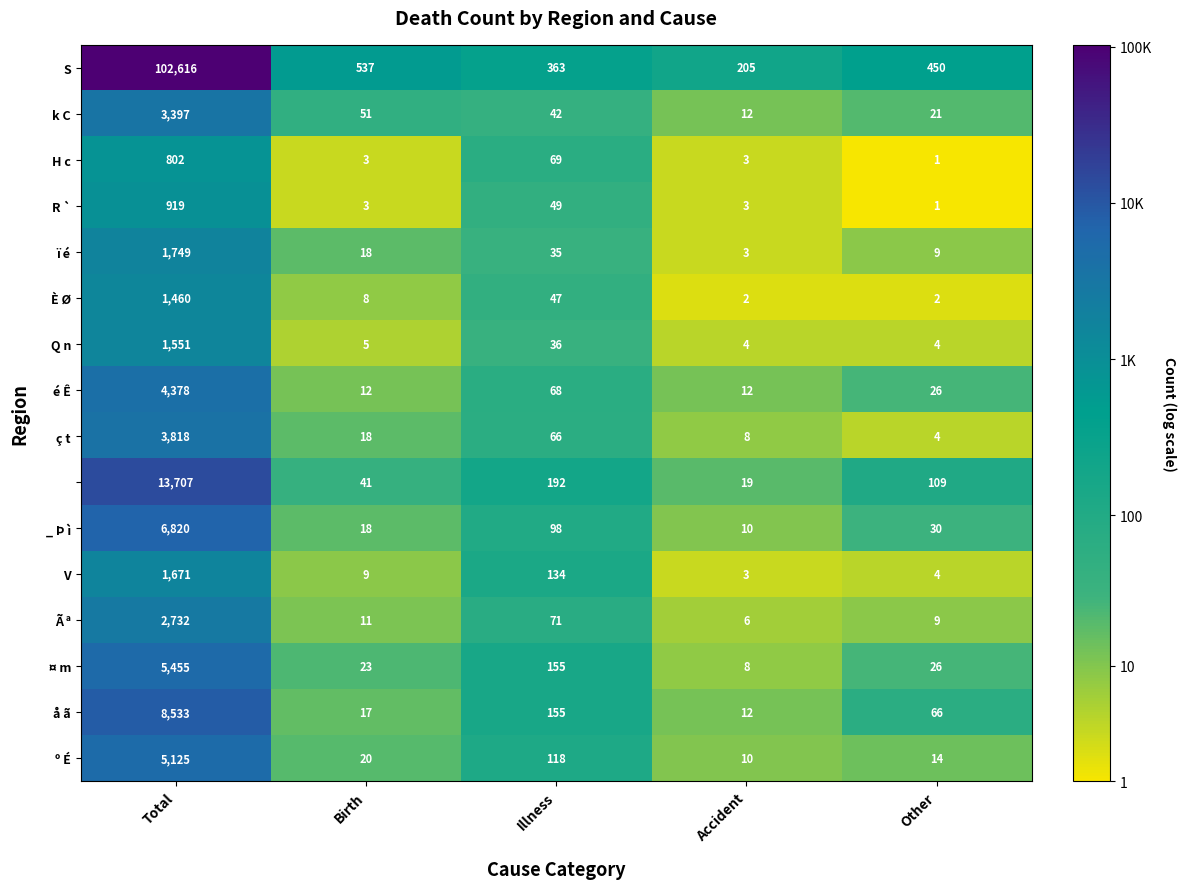

What is the spread (max minus min) of values at Accident?

203